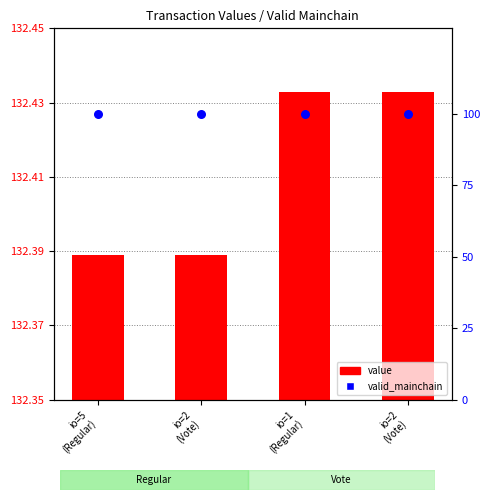

At which category is the sum across all series the highest?

io=1
(Regular)